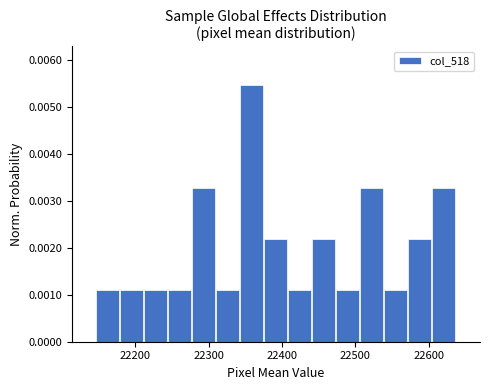

Around what value on the x-axis is the tallest bar? Give the approximate position of its centre, as read against the axis.

22360